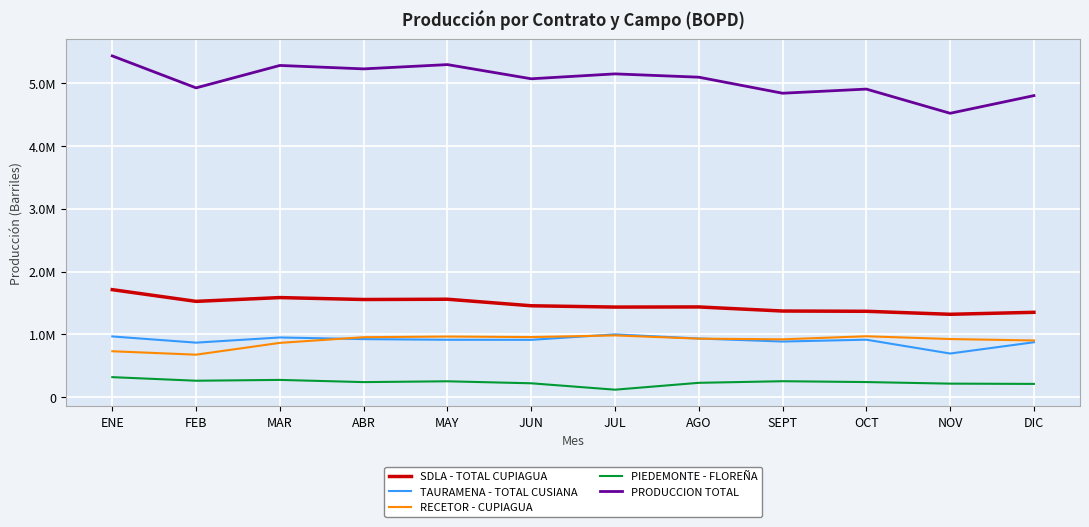

What is the difference between the highest and lowest values at ENE?

5109874